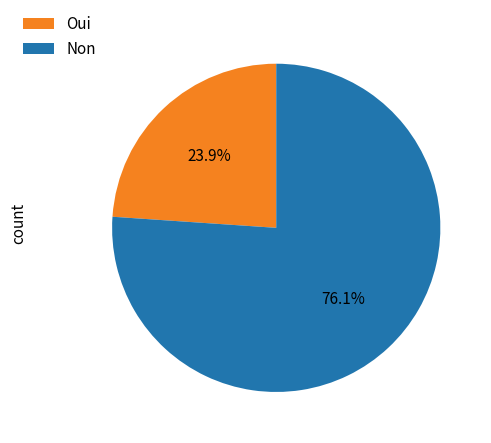

What is the largest slice in the pie chart?

Non